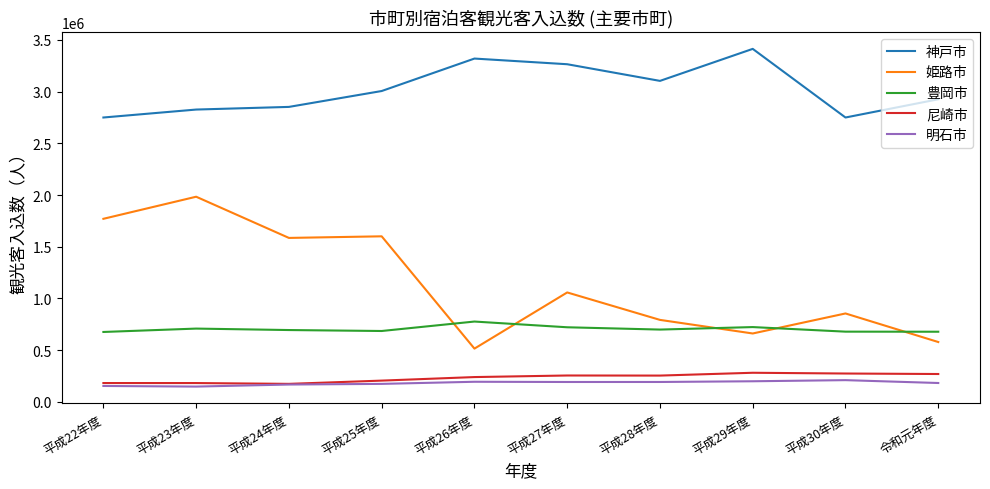

What is the sum of all 豊岡市 values?

7032647